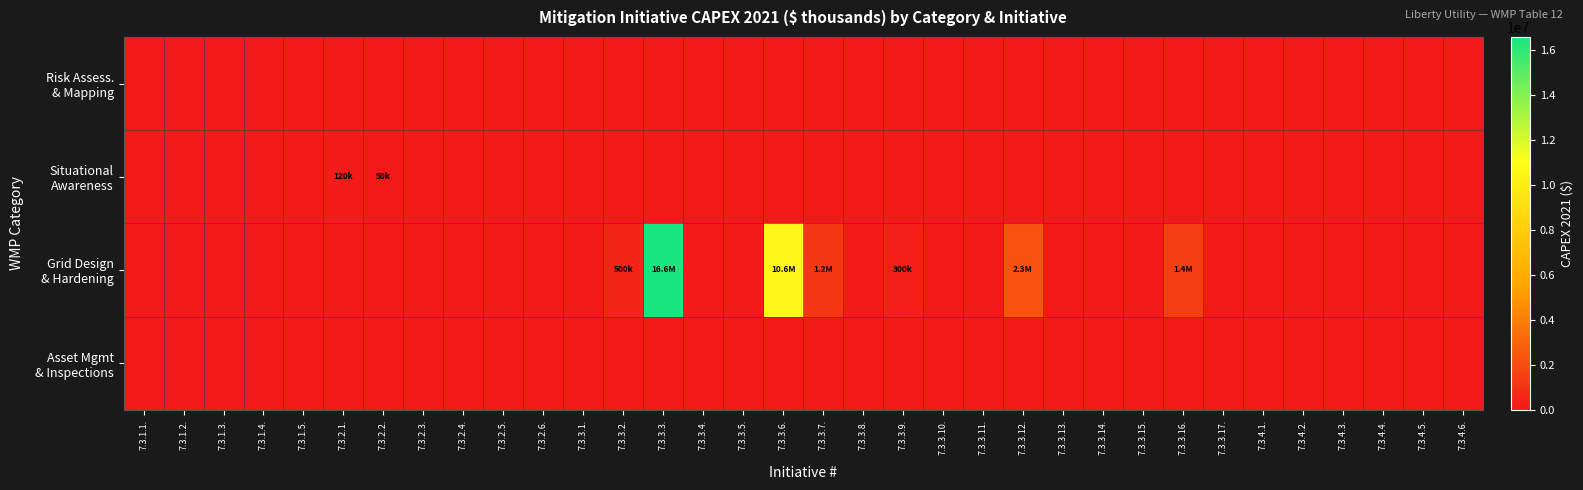

Which has a higher value, 7.3.3.17. or 7.3.3.12.?

7.3.3.17.